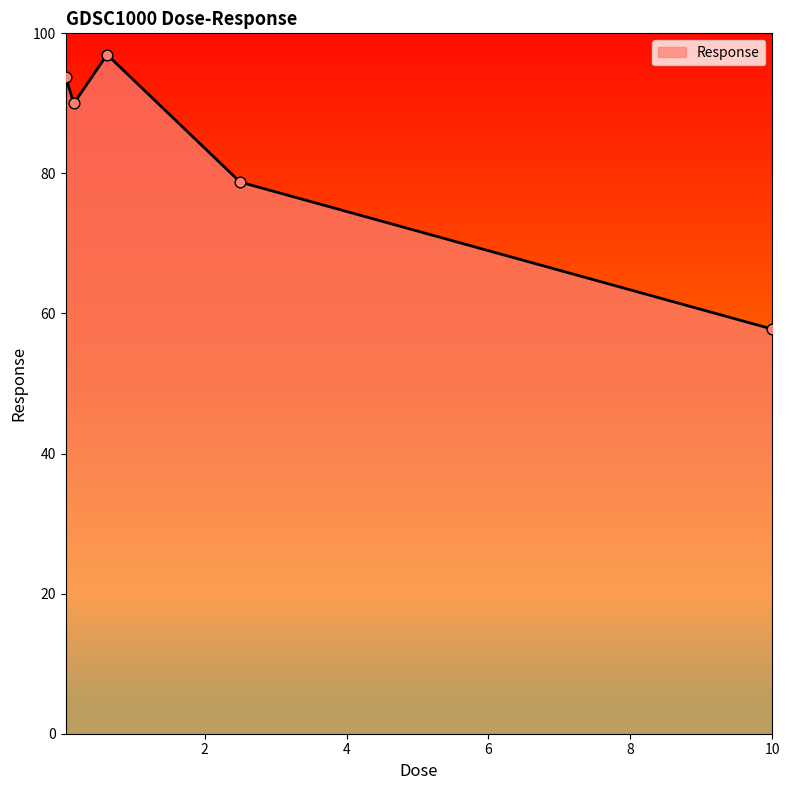

How many interior local valleys (lower than both neighbors) does the data have?

1